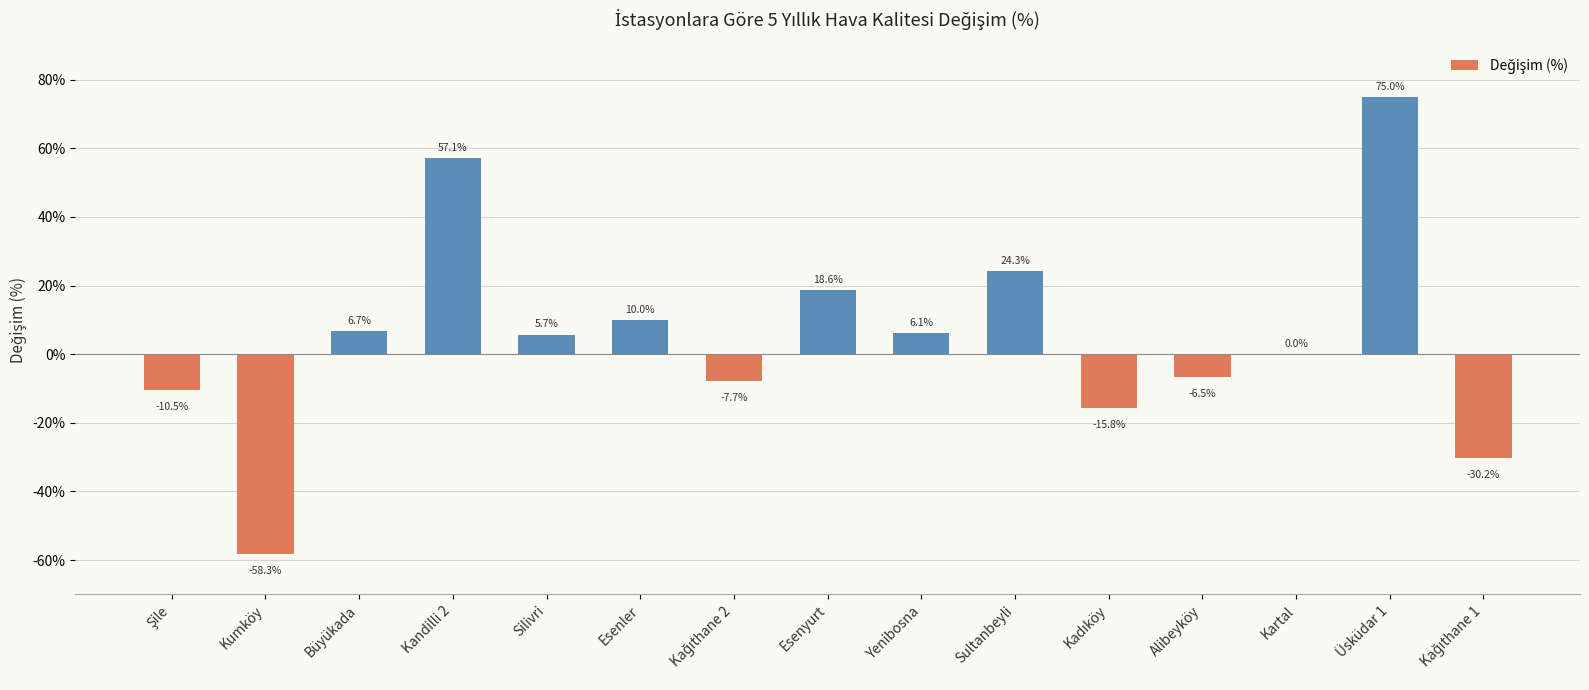

Where is the data nearest to the value 8?

Büyükada